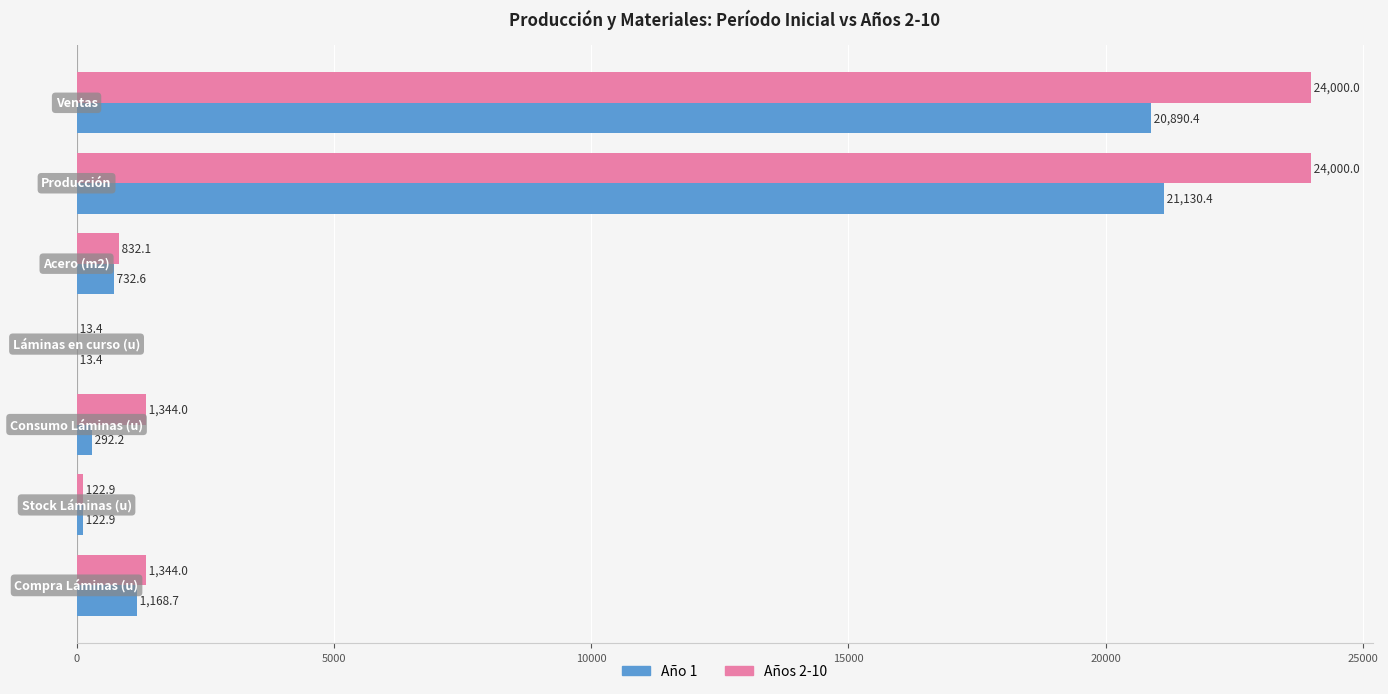

Which series has the largest total across all categories?

Años 2-10